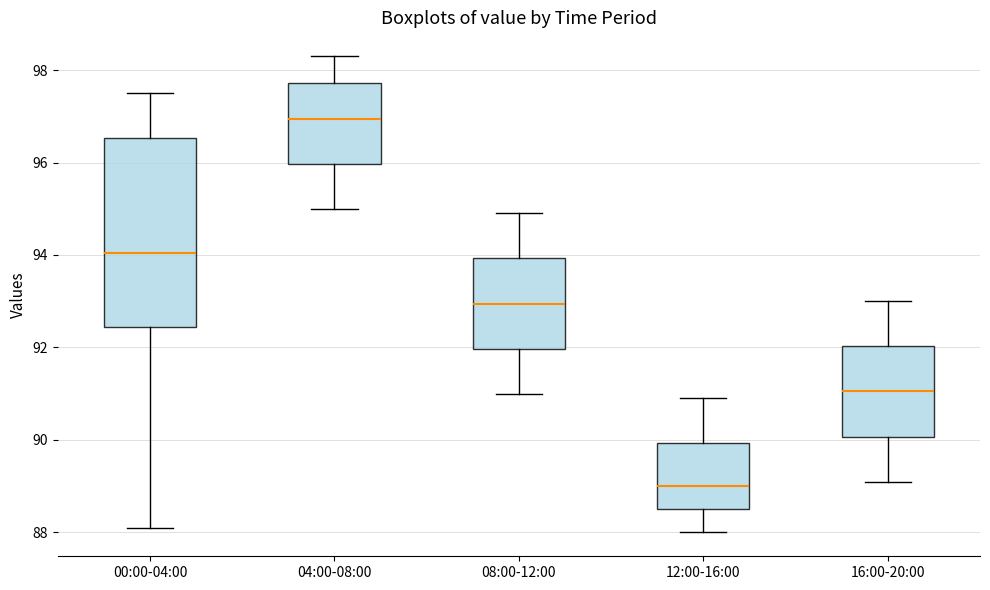

Reading left to right, transcribe this box plot: for each box, give where its median line is, the range the box spans, and where its two whiskers end, as read against the y-axis. The values are not printed on the chart, so give them approximately, as read against the axis.

00:00-04:00: median 94.0, box 92.4 to 96.6, whiskers 88.2 to 97.6
04:00-08:00: median 97.0, box 96.0 to 97.8, whiskers 95.0 to 98.4
08:00-12:00: median 93.0, box 92.0 to 94.0, whiskers 91.0 to 95.0
12:00-16:00: median 89.0, box 88.6 to 90.0, whiskers 88.0 to 91.0
16:00-20:00: median 91.0, box 90.0 to 92.0, whiskers 89.2 to 93.0